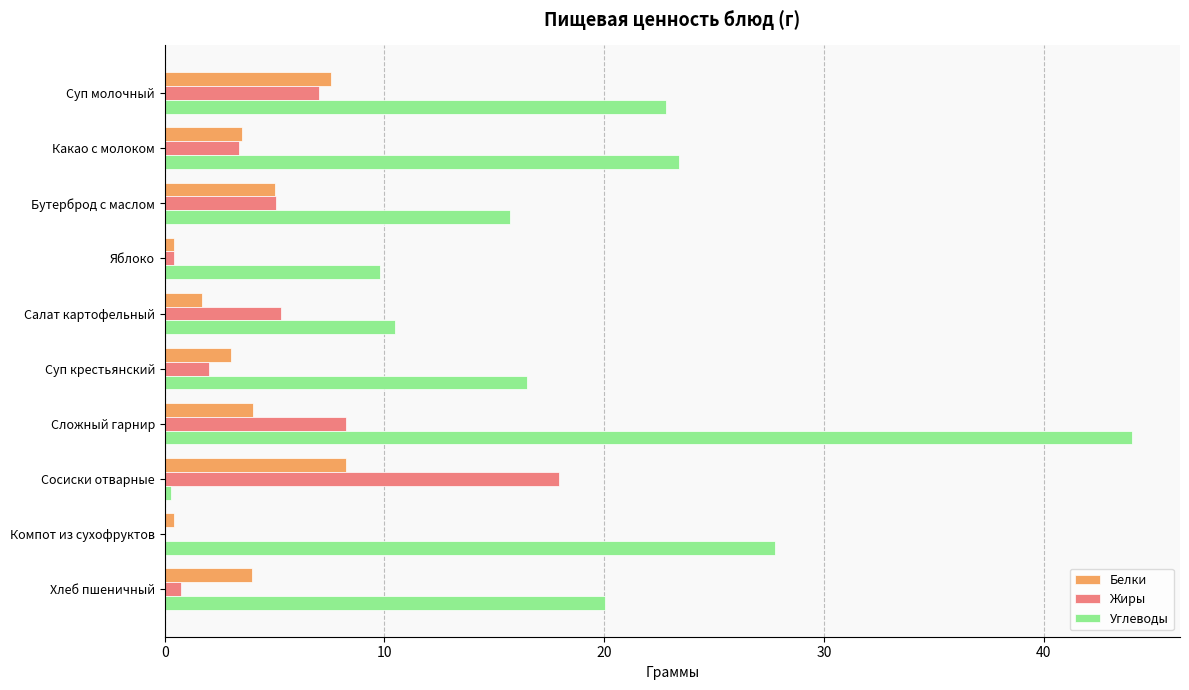

What is the sum of all Белки values?

37.8